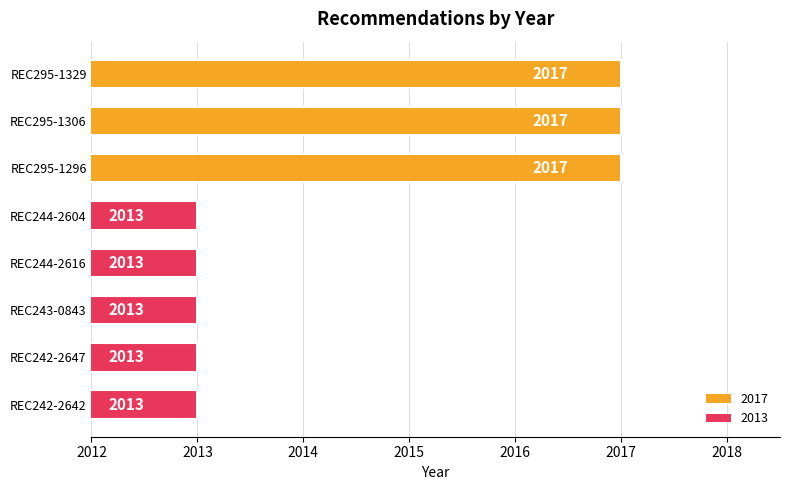

What is the difference between the maximum and minimum values?

4